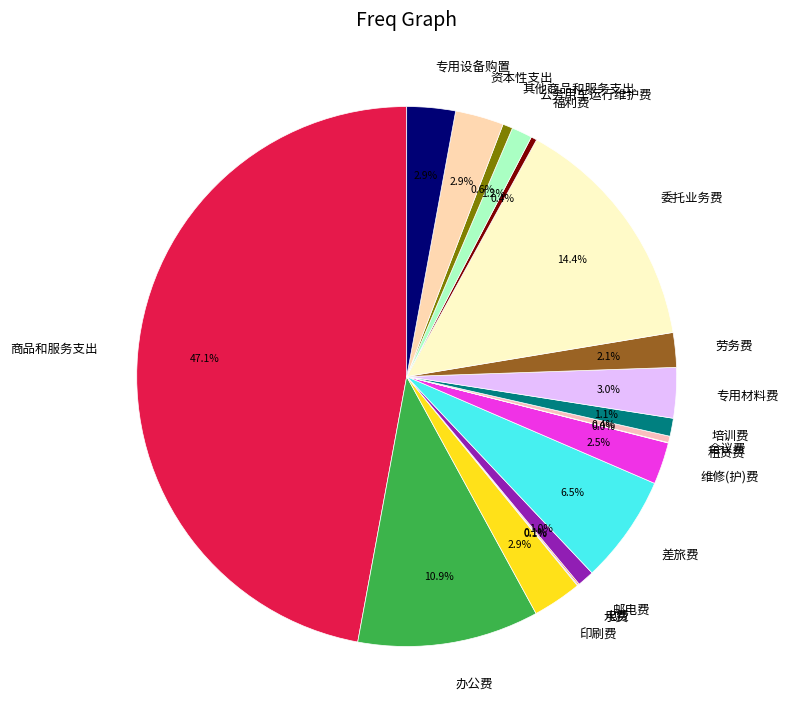

Does 专用设备购置 represent more than half of the total?

No